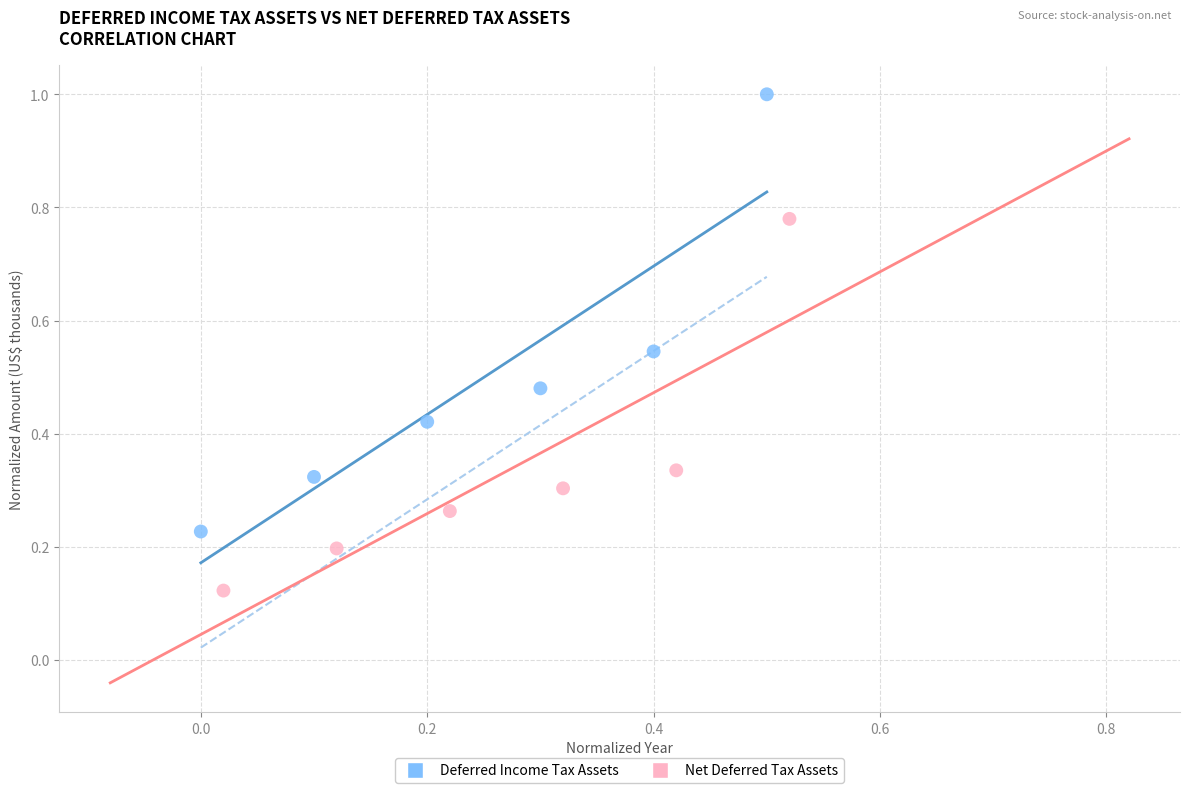

Which series has the widest spread of Y values?

Deferred Income Tax Assets